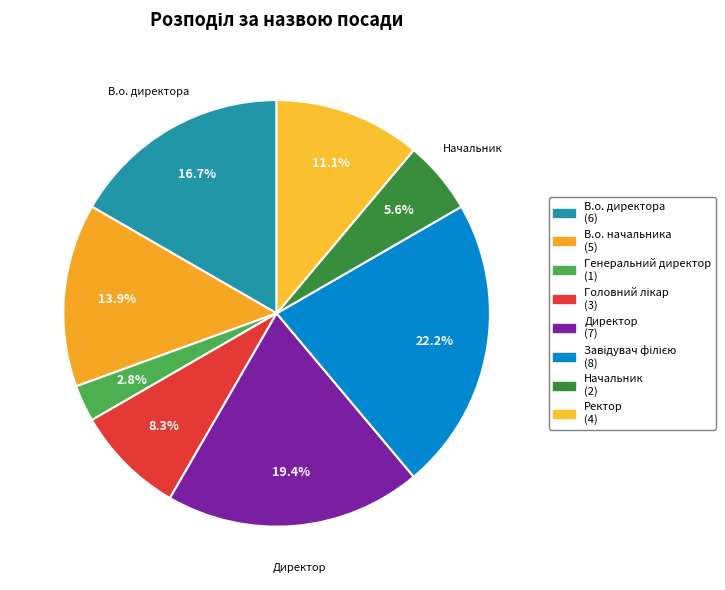

How many segments does this pie chart have?

8